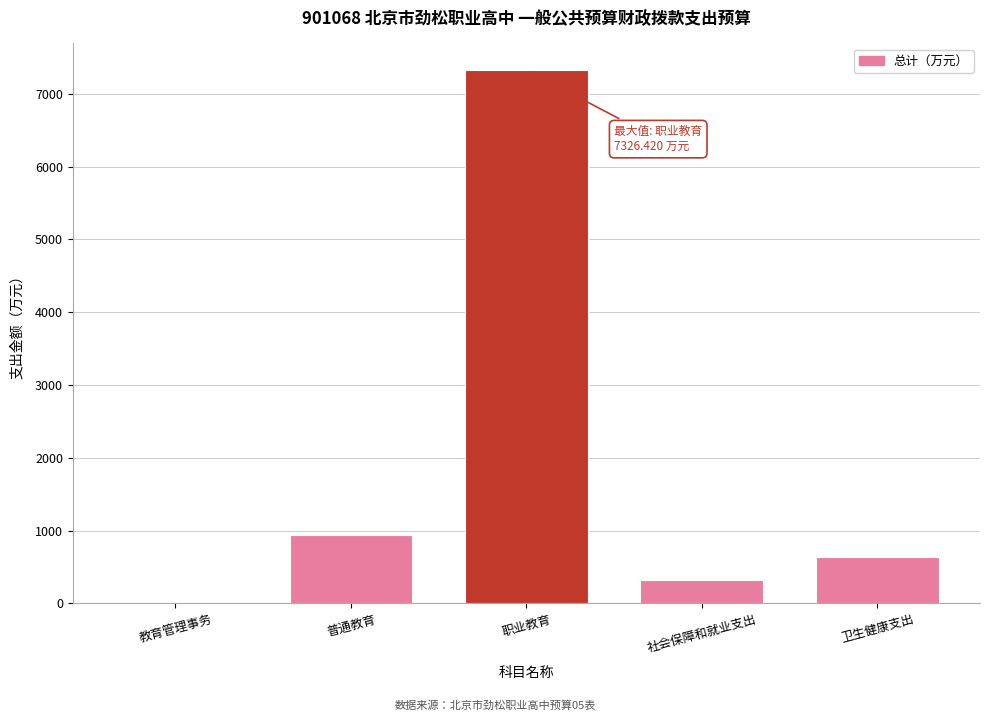

Reading left to right, list all the values displayed in this chart.

教育管理事务=10.3	普通教育=938.3	职业教育=7326.4	社会保障和就业支出=326.1	卫生健康支出=635.2